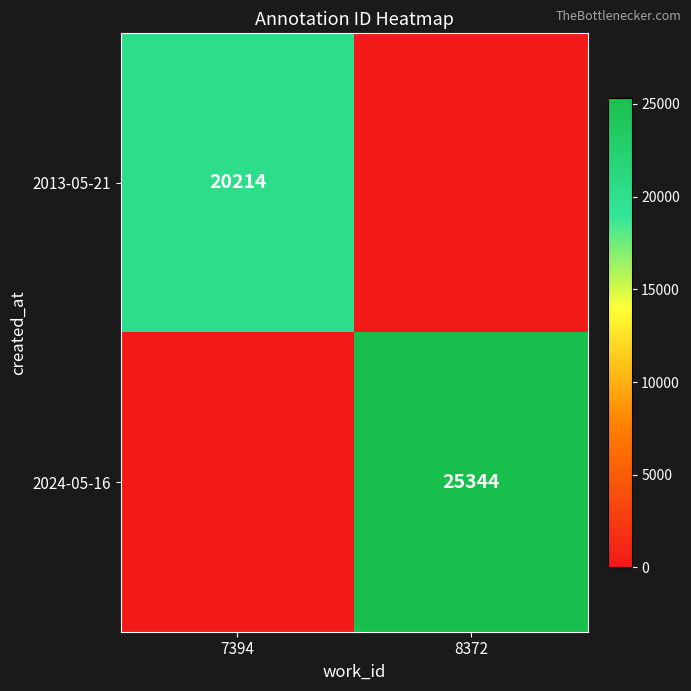

True or false: 2013-05-21 has a value of 20214 at 7394.

True